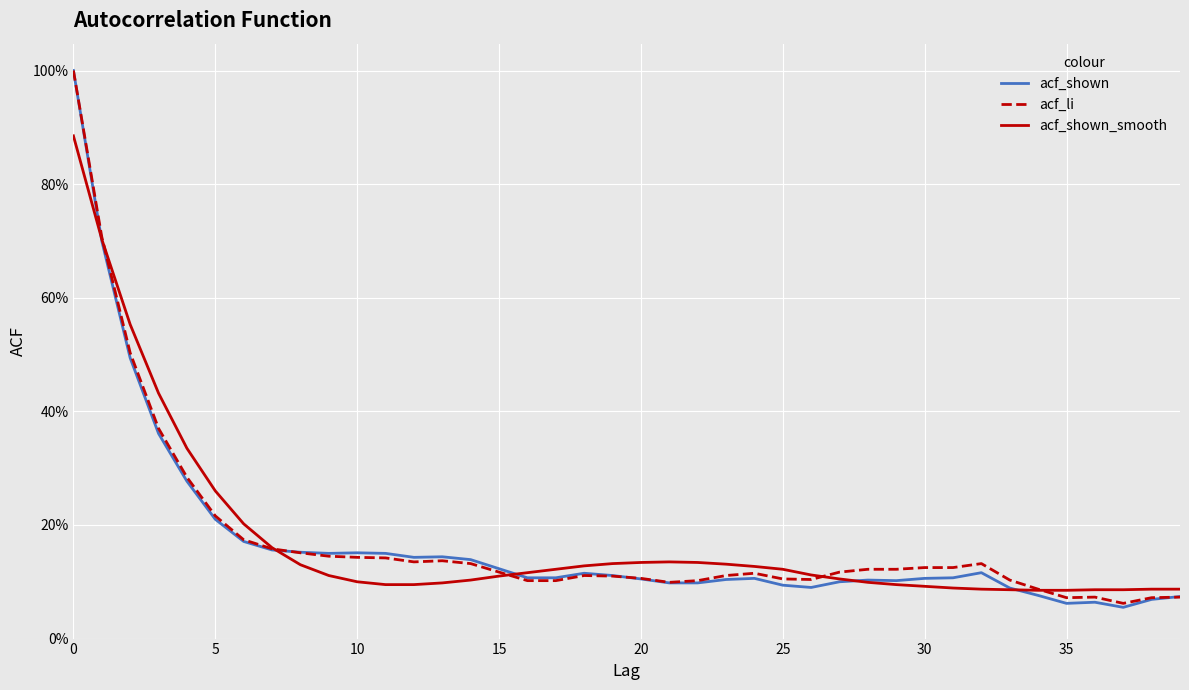

Does the chart have visible grid lines?

Yes